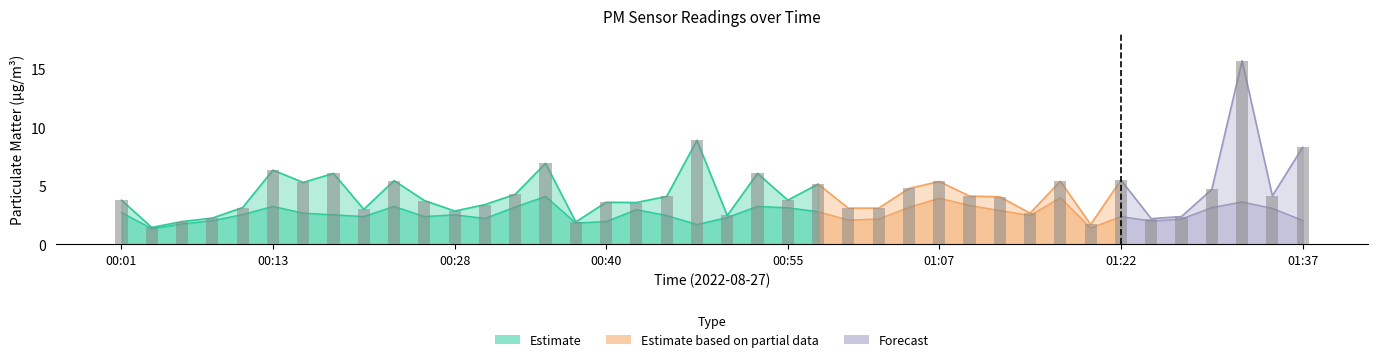

Rank the categories by value from highest to lowest.

01:32, 00:47, 01:37, 00:35, 00:13, 00:18, 00:52, 01:22, 00:23, 01:17, 01:07, 00:15, 00:57, 01:05, 01:29, 00:32, 01:34, 01:10, 00:45, 01:12, 00:01, 00:55, 00:25, 00:40, 00:42, 00:30, 00:10, 01:00, 01:02, 00:20, 00:28, 01:14, 00:50, 01:27, 00:08, 01:24, 00:06, 00:37, 01:19, 00:03